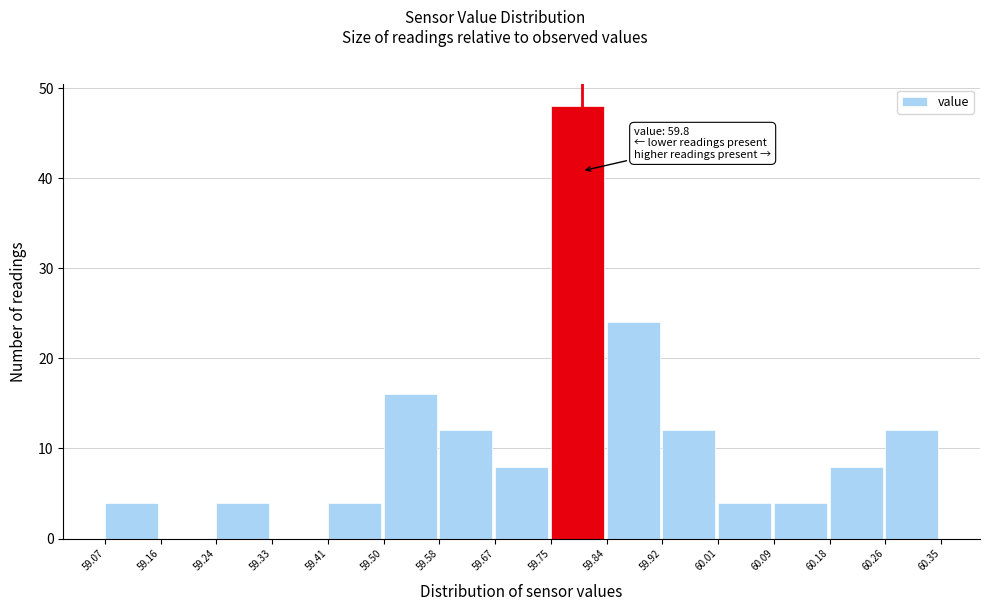

Over which range of the x-axis is the bar tallest?

59.75 to 59.84